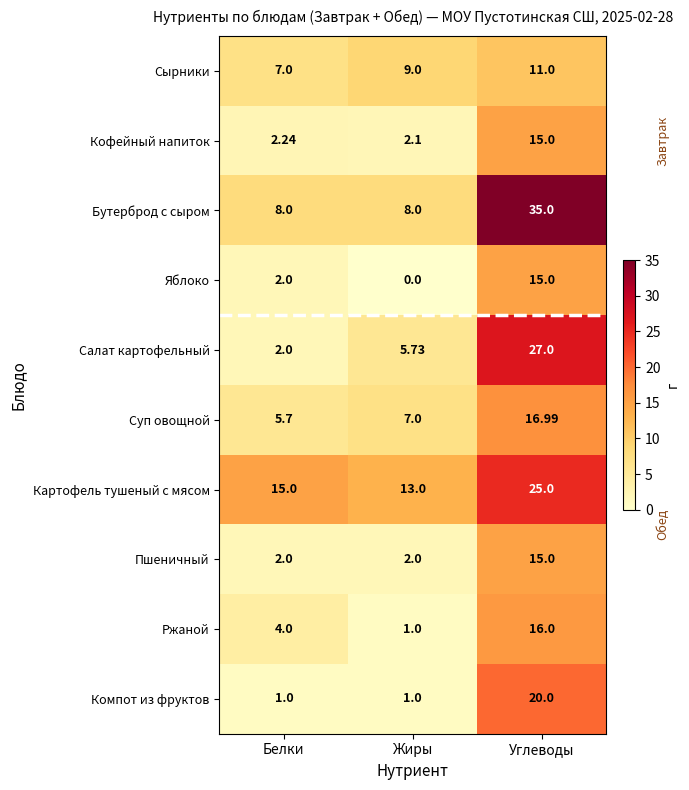

At which label does Сырники reach its minimum?

Белки